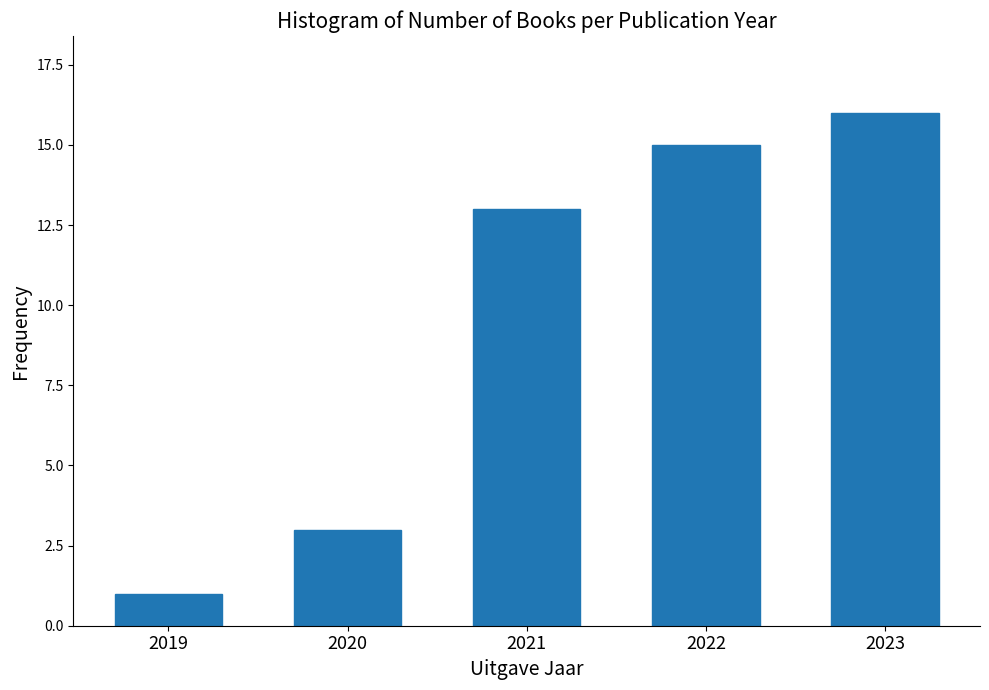

Reading right to left, list all the values displayed in this chart.

2023=16	2022=15	2021=13	2020=3	2019=1